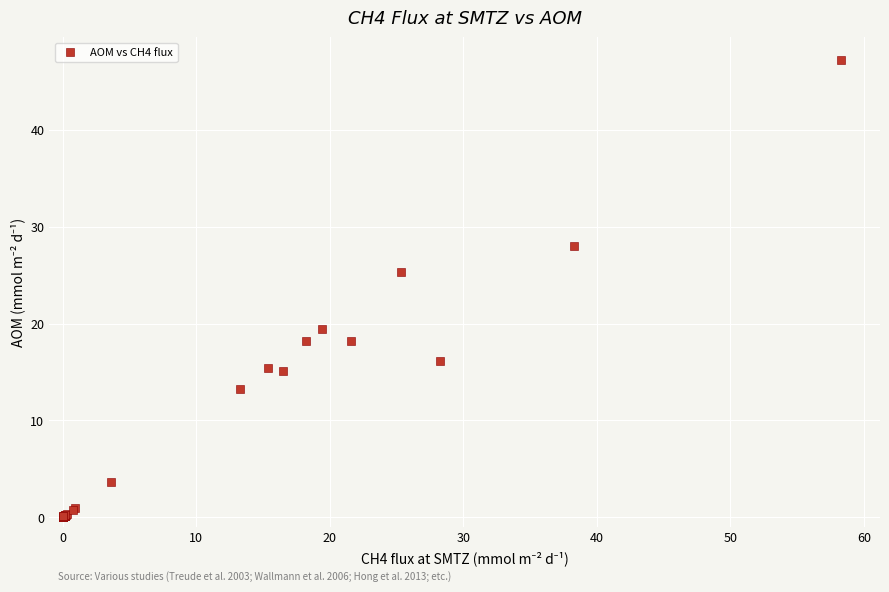

What Y value in the scatter plot is closest to 23?

25.3